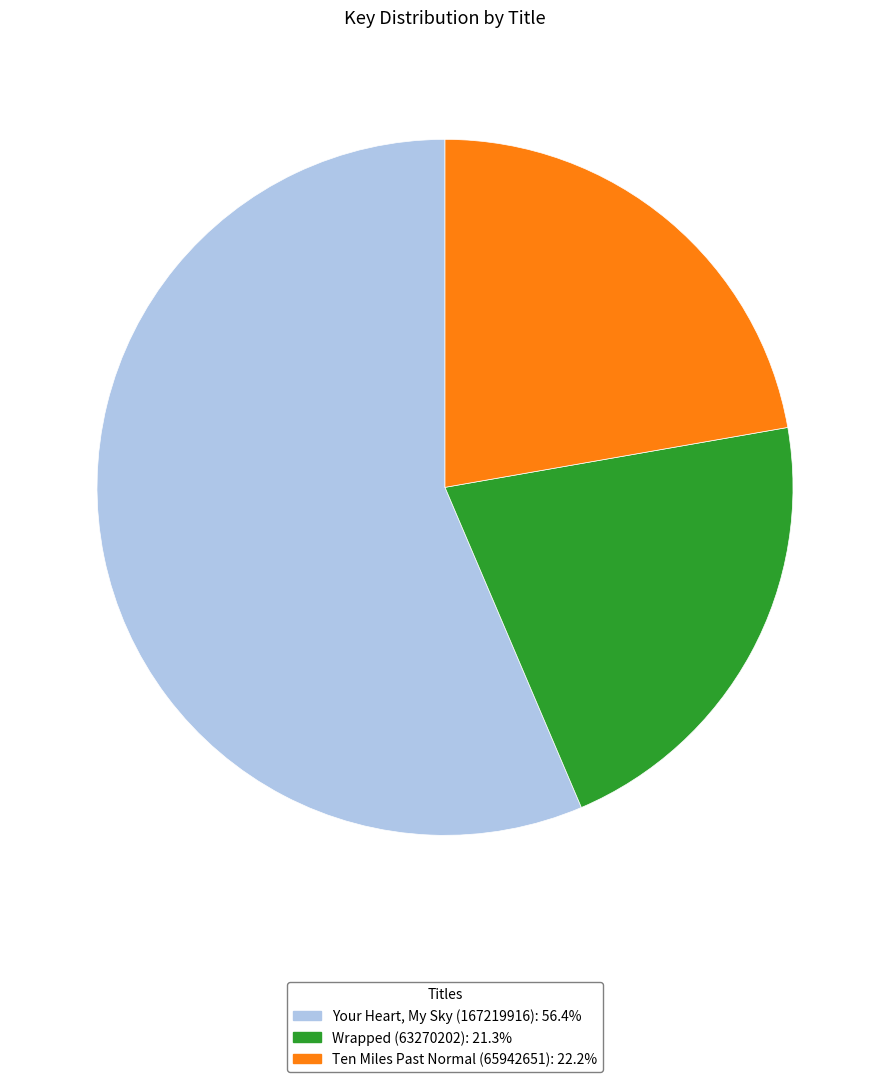

Rank the categories by value from lowest to highest.

Wrapped (63270202), Ten Miles Past Normal (65942651), Your Heart, My Sky (167219916)